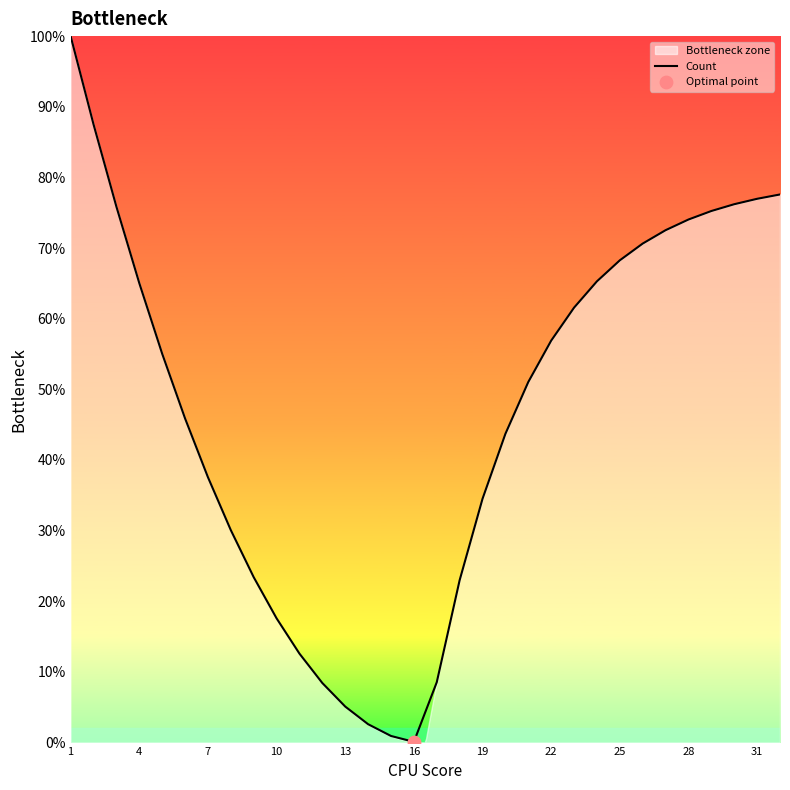

What is the highest value of the Count series?

100.0